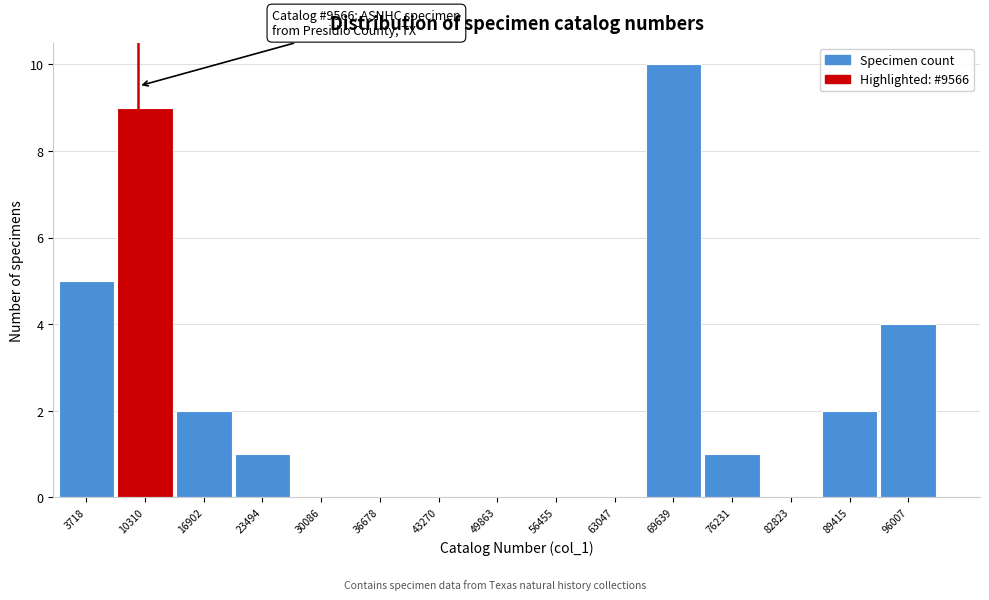

Which range on the x-axis has the tallest bar?

66000 to 73000